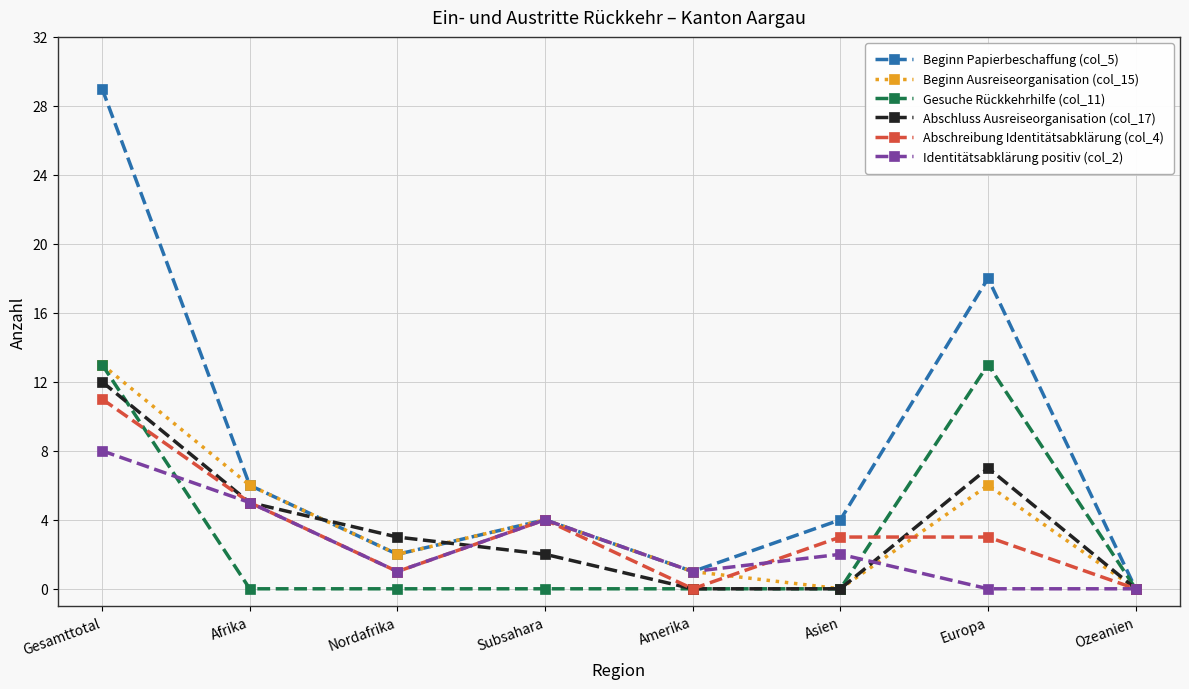

What is the label of the 5th point from the left?

Amerika